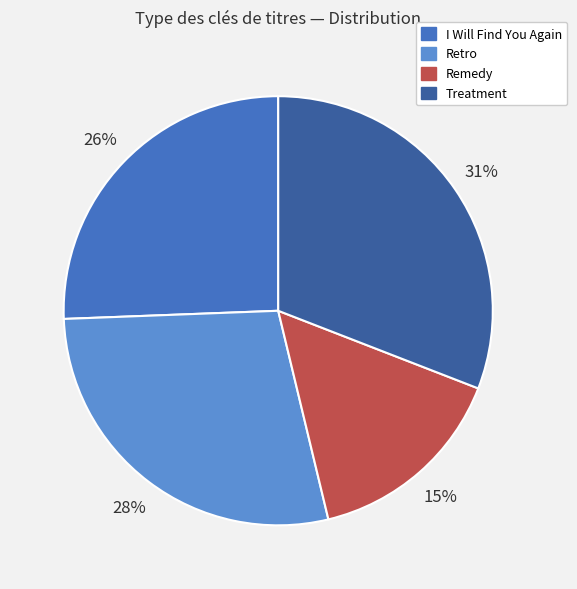

How many segments does this pie chart have?

4